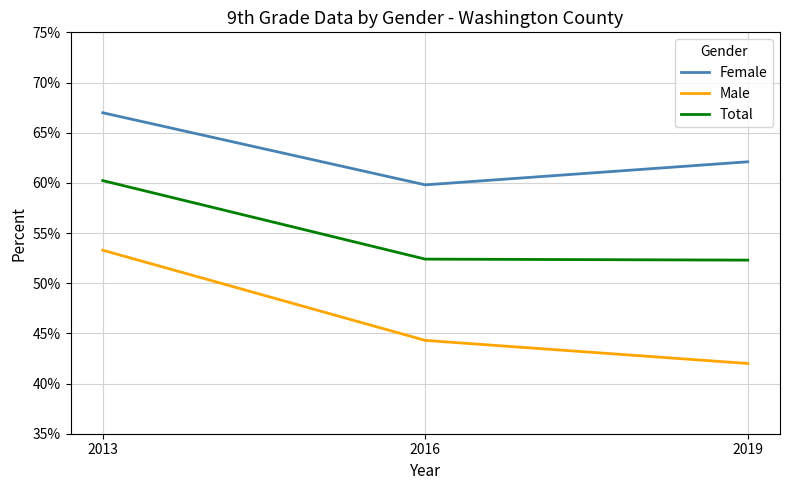

What is the value of the Male point at the 1st from the left?

0.5